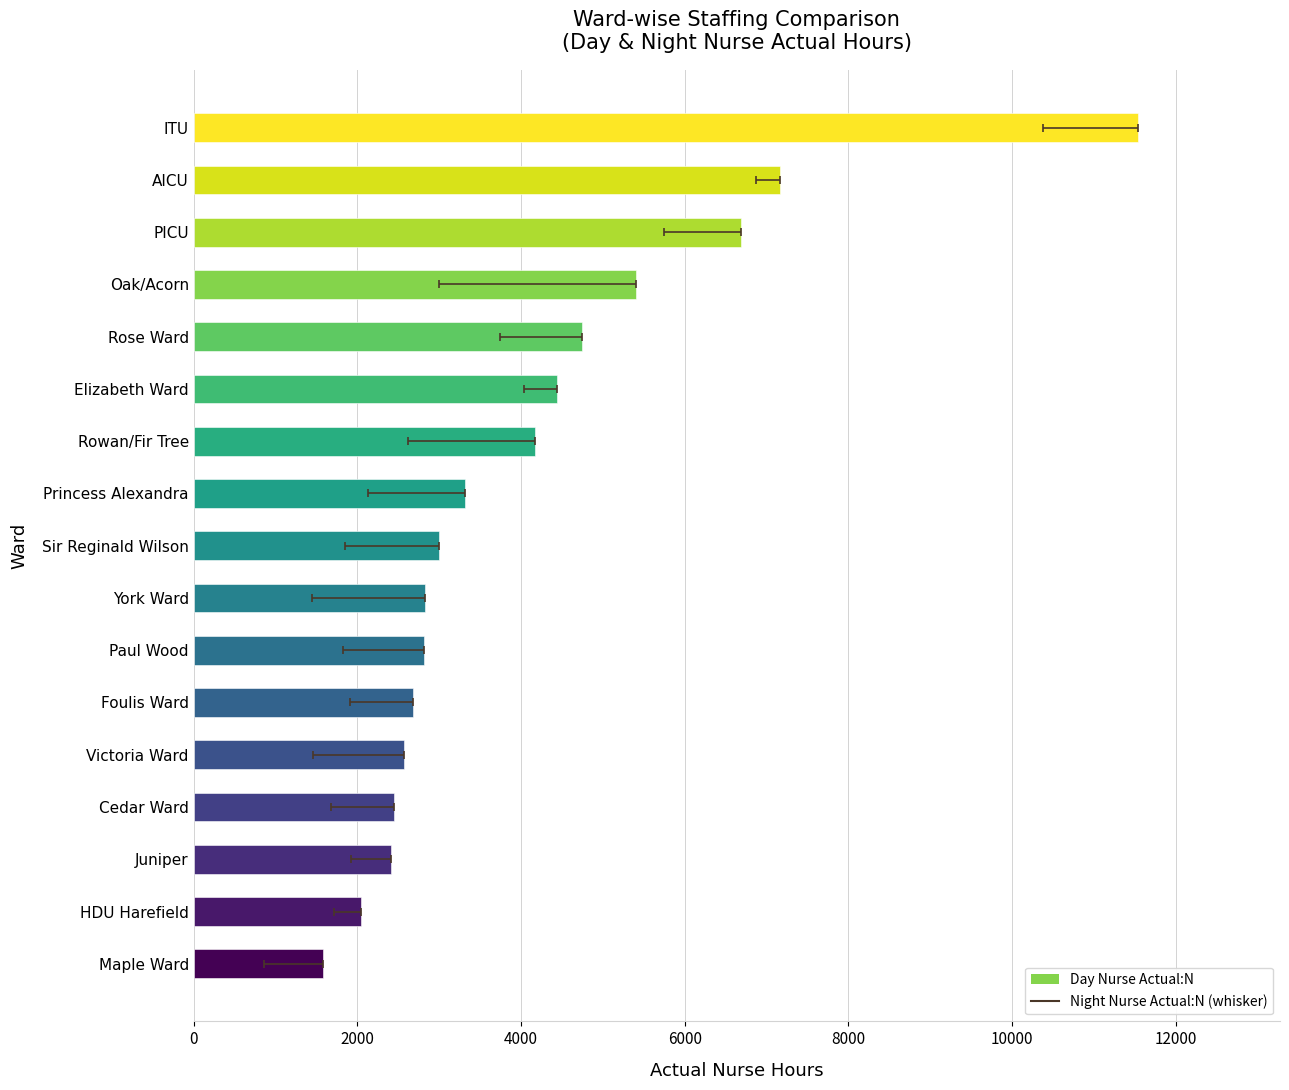

What is the sum of all values?

69837